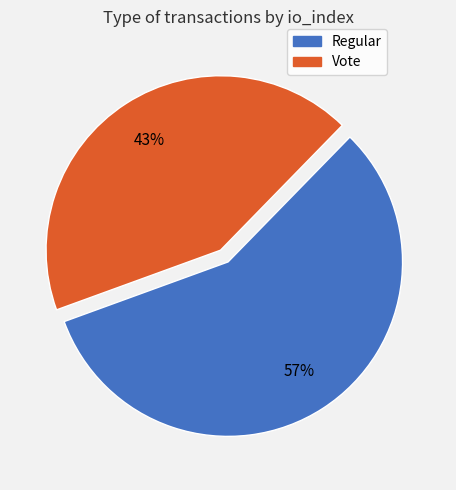

How many segments does this pie chart have?

2